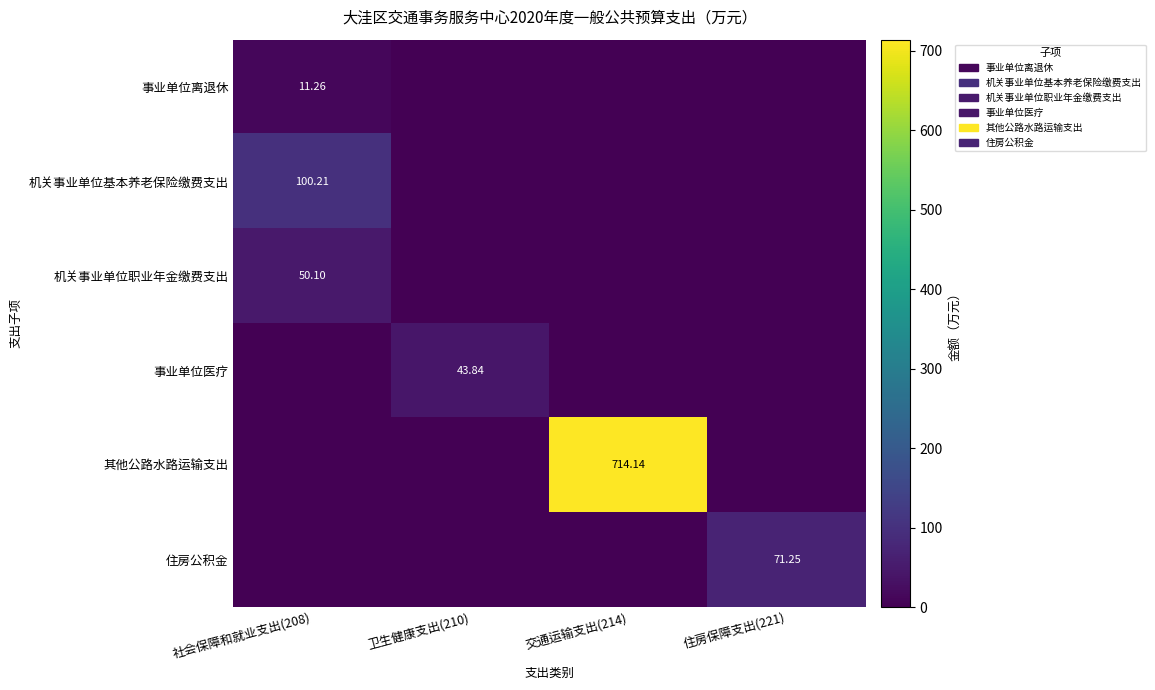

What is the greatest value displayed?

714.1